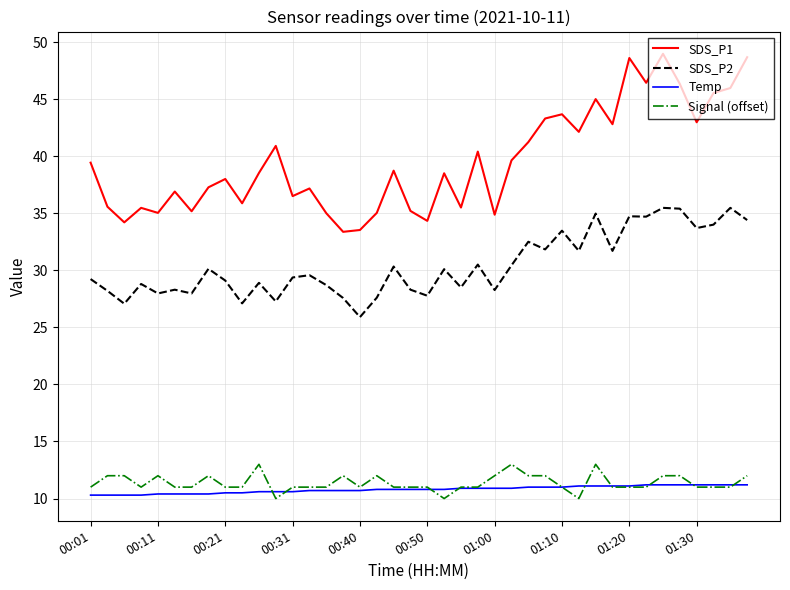

What is the maximum value shown in the chart?

49.0